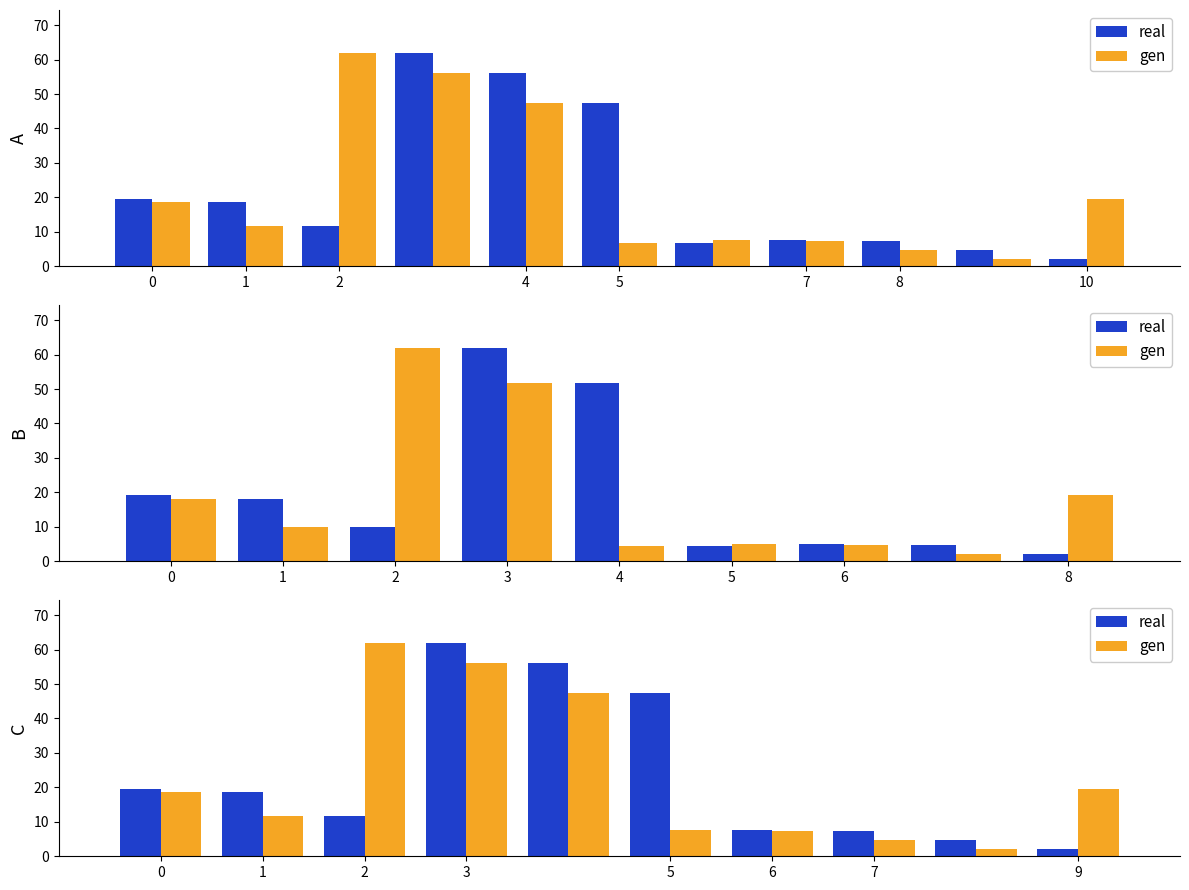

Is the value of real at 6 greater than the value of gen at 0?

No